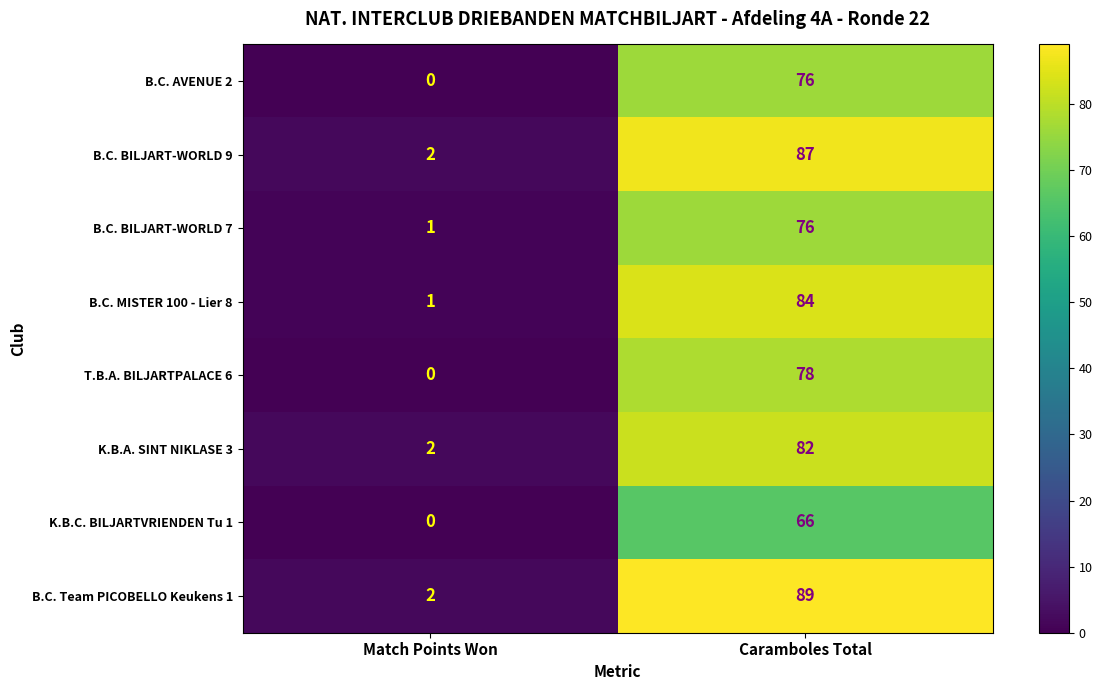

List the labels in order of B.C. MISTER 100 - Lier 8 value, smallest first.

Match Points Won, Caramboles Total